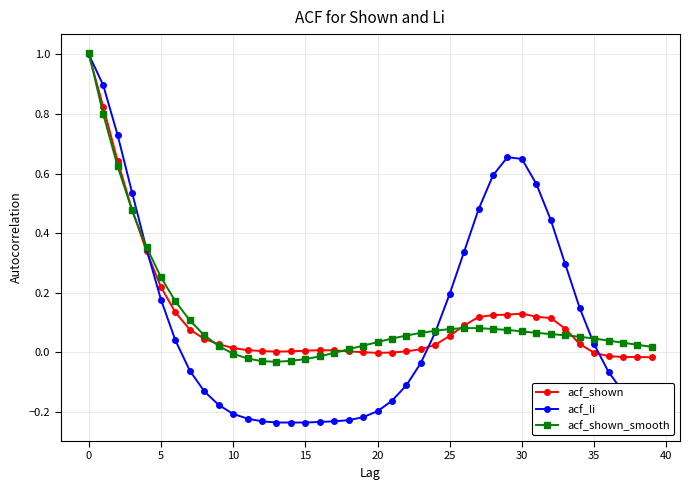

Which series has the widest spread of values?

acf_li